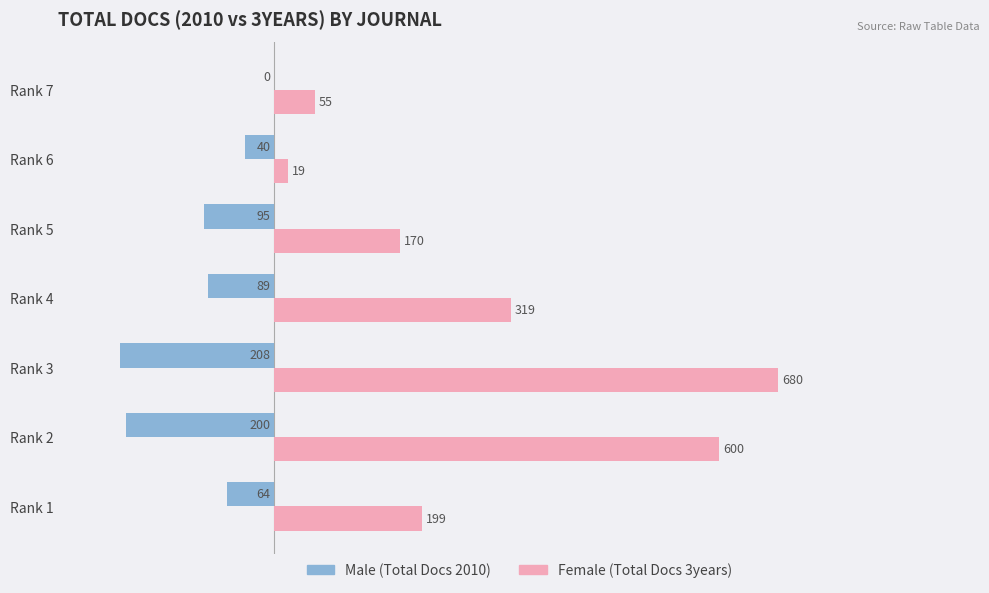

The value of Male (Total Docs 2010) at Rank 2 is -327. True or false?

False